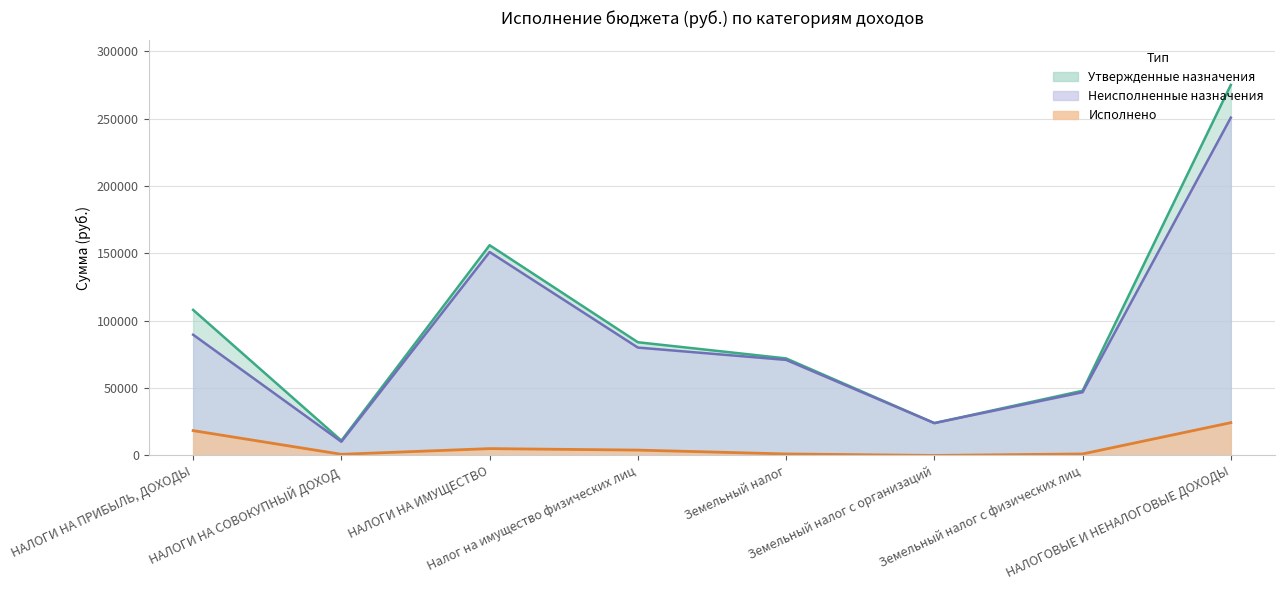

What is the difference between the second highest and second lowest values in the Утвержденные бюджетные назначения series?

132000.0